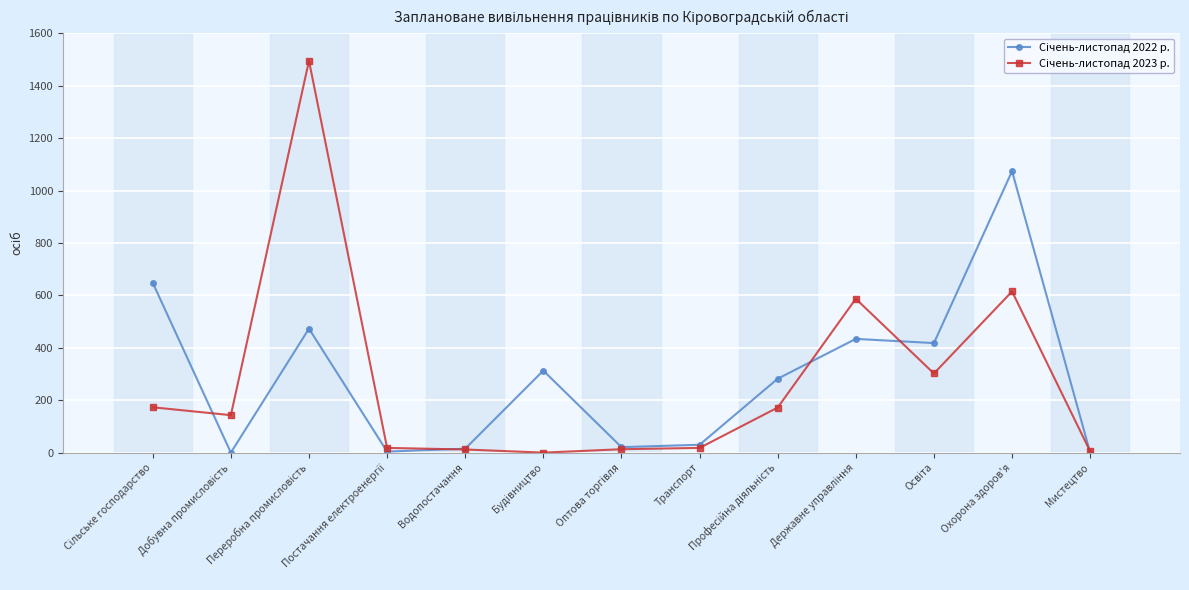

What is the greatest value displayed?

1495